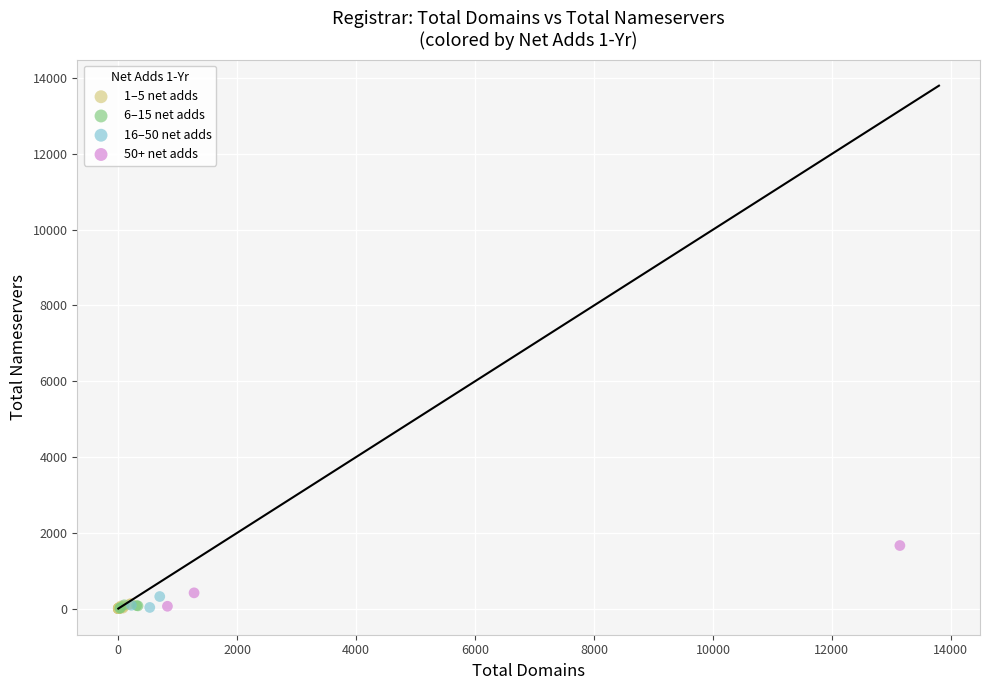

What are all the series names shown in the legend?

1–5 net adds, 6–15 net adds, 16–50 net adds, 50+ net adds